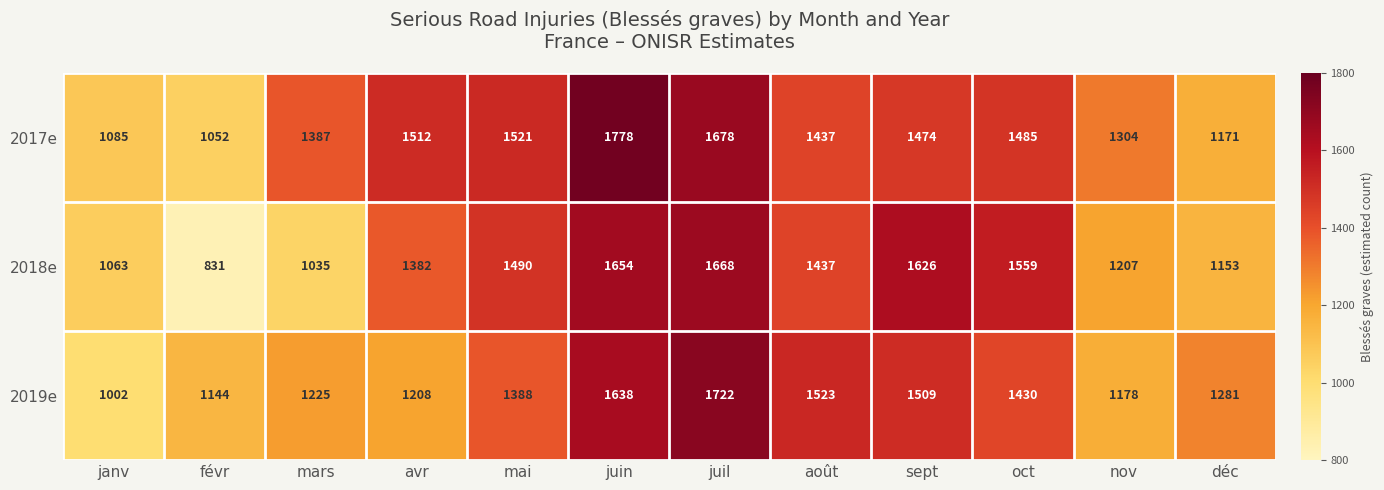

What is the difference between the 2019e values at mai and nov?

210